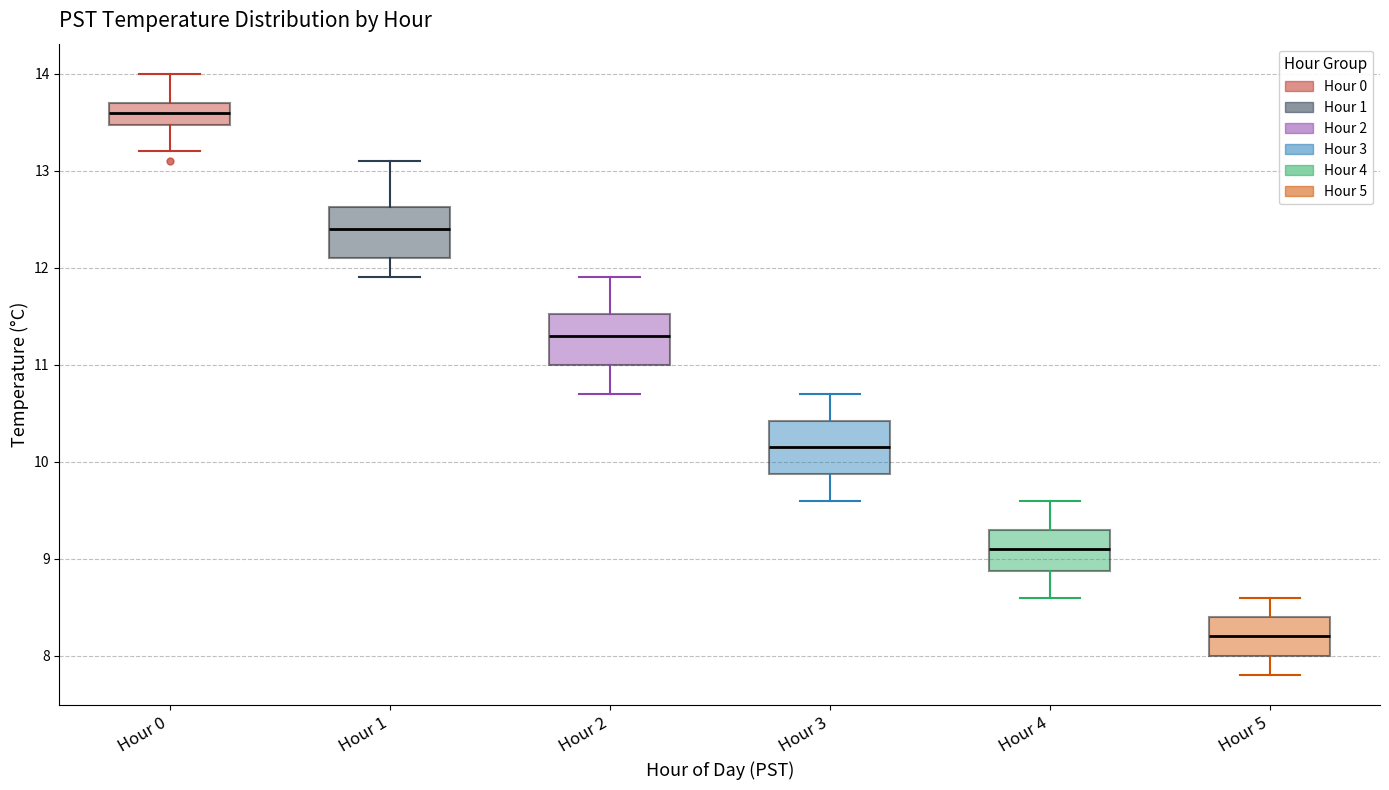

Where is the upper edge of the box for Hour 3 on the y-axis? The values are not printed on the chart, so give them approximately, as read against the axis.

10.4